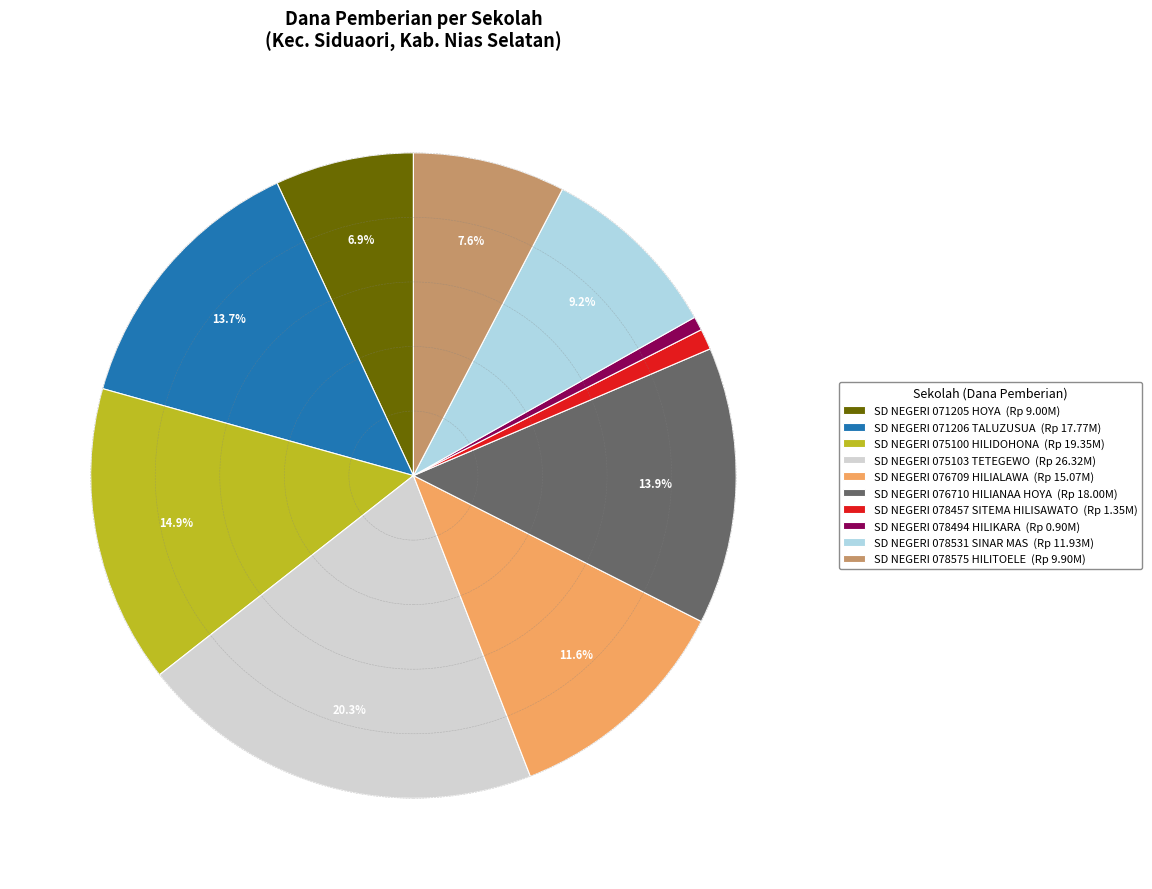

Count the number of slices in the pie.

10